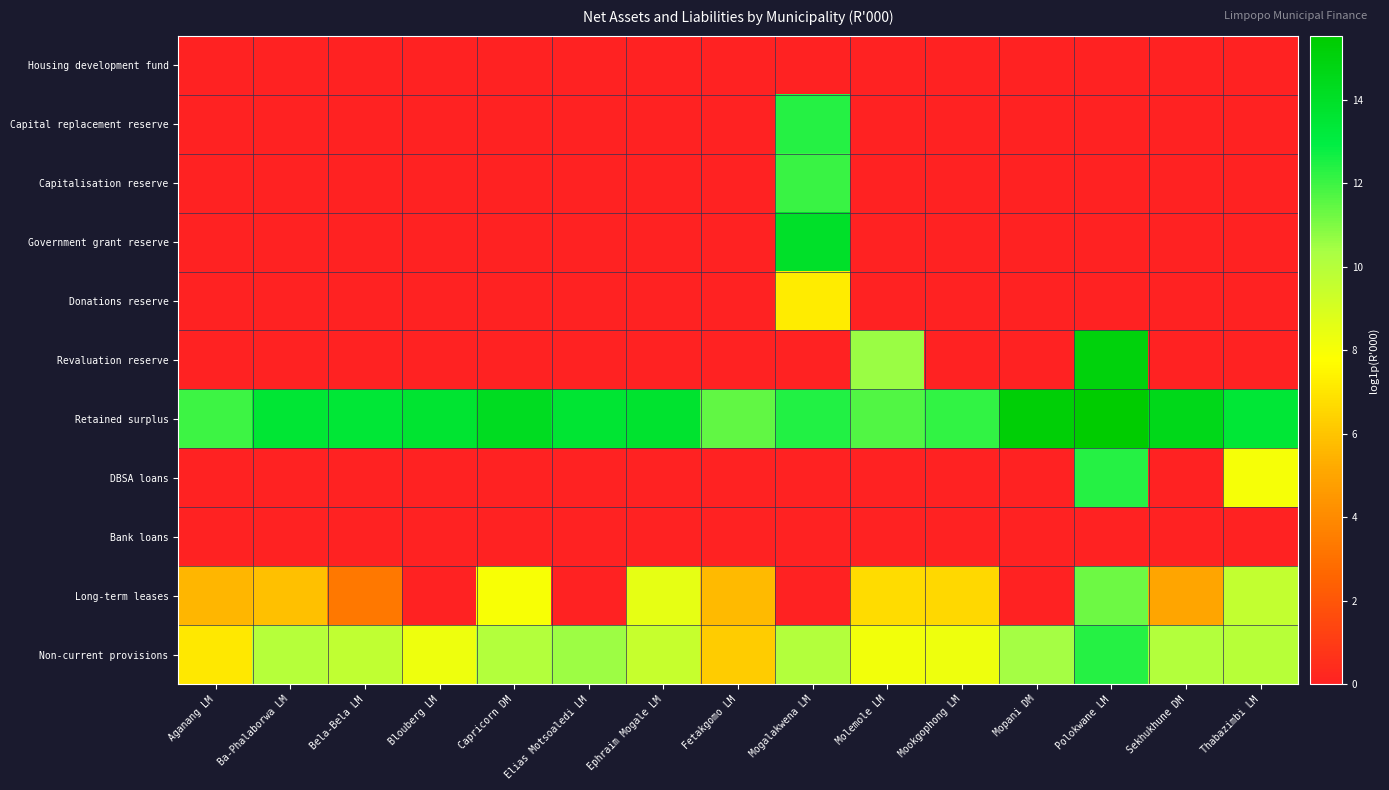

Reading right to left, what are all the values shown in this chart?

Housing development fund: Thabazimbi LM=0.0	Sekhukhune DM=0.0	Polokwane LM=0.0	Mopani DM=0.0	Mookgophong LM=0.0	Molemole LM=0.0	Mogalakwena LM=0.0	Fetakgomo LM=0.0	Ephraim Mogale LM=0.0	Elias Motsoaledi LM=0.0	Capricorn DM=0.0	Blouberg LM=0.0	Bela-Bela LM=0.0	Ba-Phalaborwa LM=0.0	Aganang LM=0.0
Capital replacement reserve: Thabazimbi LM=0.0	Sekhukhune DM=0.0	Polokwane LM=0.0	Mopani DM=0.0	Mookgophong LM=0.0	Molemole LM=0.0	Mogalakwena LM=12.4	Fetakgomo LM=0.0	Ephraim Mogale LM=0.0	Elias Motsoaledi LM=0.0	Capricorn DM=0.0	Blouberg LM=0.0	Bela-Bela LM=0.0	Ba-Phalaborwa LM=0.0	Aganang LM=0.0
Capitalisation reserve: Thabazimbi LM=0.0	Sekhukhune DM=0.0	Polokwane LM=0.0	Mopani DM=0.0	Mookgophong LM=0.0	Molemole LM=0.0	Mogalakwena LM=12.1	Fetakgomo LM=0.0	Ephraim Mogale LM=0.0	Elias Motsoaledi LM=0.0	Capricorn DM=0.0	Blouberg LM=0.0	Bela-Bela LM=0.0	Ba-Phalaborwa LM=0.0	Aganang LM=0.0
Government grant reserve: Thabazimbi LM=0.0	Sekhukhune DM=0.0	Polokwane LM=0.0	Mopani DM=0.0	Mookgophong LM=0.0	Molemole LM=0.0	Mogalakwena LM=13.9	Fetakgomo LM=0.0	Ephraim Mogale LM=0.0	Elias Motsoaledi LM=0.0	Capricorn DM=0.0	Blouberg LM=0.0	Bela-Bela LM=0.0	Ba-Phalaborwa LM=0.0	Aganang LM=0.0
Donations reserve: Thabazimbi LM=0.0	Sekhukhune DM=0.0	Polokwane LM=0.0	Mopani DM=0.0	Mookgophong LM=0.0	Molemole LM=0.0	Mogalakwena LM=7.2	Fetakgomo LM=0.0	Ephraim Mogale LM=0.0	Elias Motsoaledi LM=0.0	Capricorn DM=0.0	Blouberg LM=0.0	Bela-Bela LM=0.0	Ba-Phalaborwa LM=0.0	Aganang LM=0.0
Revaluation reserve: Thabazimbi LM=0.0	Sekhukhune DM=0.0	Polokwane LM=15.0	Mopani DM=0.0	Mookgophong LM=0.0	Molemole LM=10.6	Mogalakwena LM=0.0	Fetakgomo LM=0.0	Ephraim Mogale LM=0.0	Elias Motsoaledi LM=0.0	Capricorn DM=0.0	Blouberg LM=0.0	Bela-Bela LM=0.0	Ba-Phalaborwa LM=0.0	Aganang LM=0.0
Retained surplus: Thabazimbi LM=13.4	Sekhukhune DM=14.6	Polokwane LM=15.5	Mopani DM=15.2	Mookgophong LM=12.1	Molemole LM=11.7	Mogalakwena LM=12.4	Fetakgomo LM=11.5	Ephraim Mogale LM=13.7	Elias Motsoaledi LM=13.5	Capricorn DM=14.3	Blouberg LM=13.6	Bela-Bela LM=13.4	Ba-Phalaborwa LM=13.5	Aganang LM=12.0
DBSA loans: Thabazimbi LM=8.0	Sekhukhune DM=0.0	Polokwane LM=12.3	Mopani DM=0.0	Mookgophong LM=0.0	Molemole LM=0.0	Mogalakwena LM=0.0	Fetakgomo LM=0.0	Ephraim Mogale LM=0.0	Elias Motsoaledi LM=0.0	Capricorn DM=0.0	Blouberg LM=0.0	Bela-Bela LM=0.0	Ba-Phalaborwa LM=0.0	Aganang LM=0.0
Bank loans: Thabazimbi LM=0.0	Sekhukhune DM=0.0	Polokwane LM=0.0	Mopani DM=0.0	Mookgophong LM=0.0	Molemole LM=0.0	Mogalakwena LM=0.0	Fetakgomo LM=0.0	Ephraim Mogale LM=0.0	Elias Motsoaledi LM=0.0	Capricorn DM=0.0	Blouberg LM=0.0	Bela-Bela LM=0.0	Ba-Phalaborwa LM=0.0	Aganang LM=0.0
Long-term leases: Thabazimbi LM=9.6	Sekhukhune DM=5.0	Polokwane LM=11.2	Mopani DM=0.0	Mookgophong LM=6.6	Molemole LM=6.7	Mogalakwena LM=0.0	Fetakgomo LM=5.7	Ephraim Mogale LM=8.5	Elias Motsoaledi LM=0.0	Capricorn DM=8.0	Blouberg LM=0.0	Bela-Bela LM=3.3	Ba-Phalaborwa LM=5.8	Aganang LM=5.5
Non-current provisions: Thabazimbi LM=9.9	Sekhukhune DM=10.0	Polokwane LM=12.4	Mopani DM=10.4	Mookgophong LM=8.3	Molemole LM=8.2	Mogalakwena LM=10.0	Fetakgomo LM=6.2	Ephraim Mogale LM=9.5	Elias Motsoaledi LM=10.5	Capricorn DM=10.1	Blouberg LM=8.3	Bela-Bela LM=9.7	Ba-Phalaborwa LM=10.0	Aganang LM=7.1